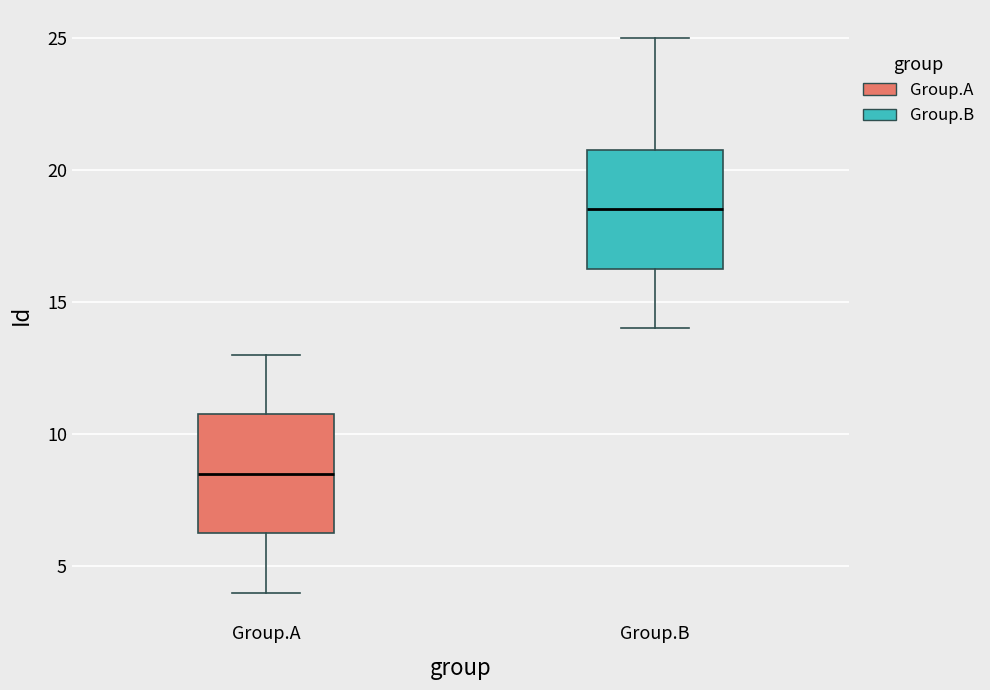

Which box's median line is the highest?

Group.B